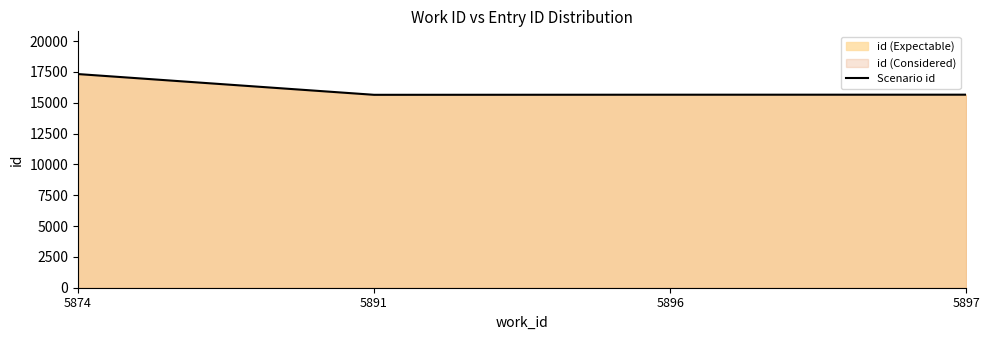

At which category does the chart reach its peak across all series?

5874